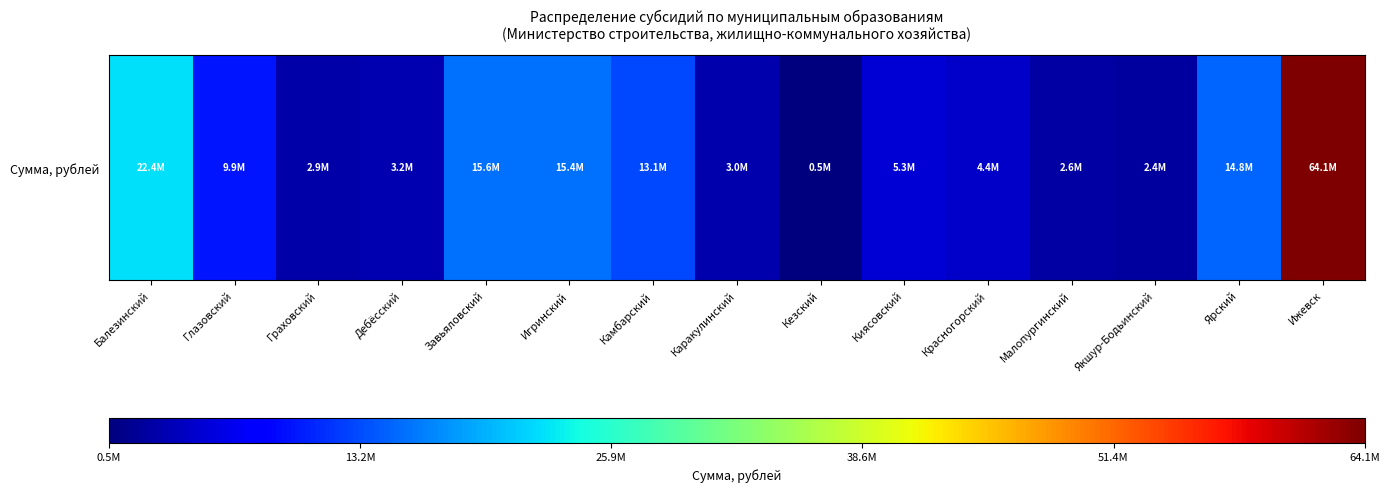

What is the difference between the maximum and minimum values?

63649650.0